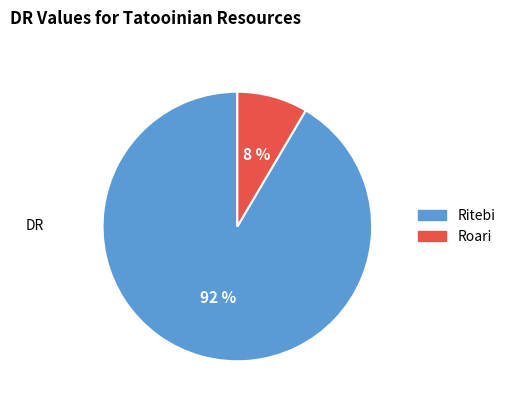

Between Roari and Ritebi, which is larger?

Ritebi